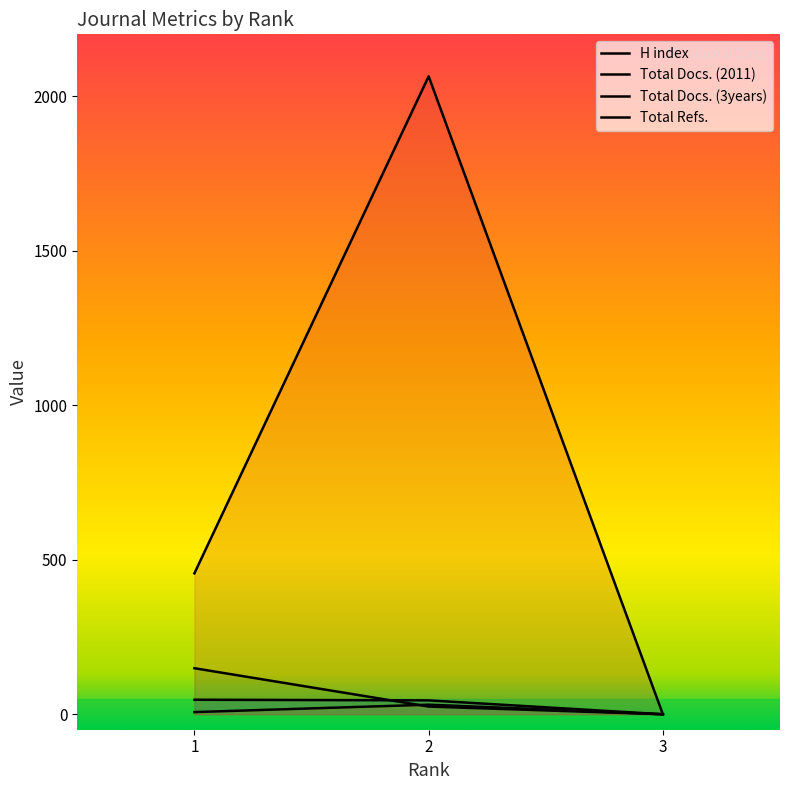

Which series has the largest total across all categories?

Total Refs.